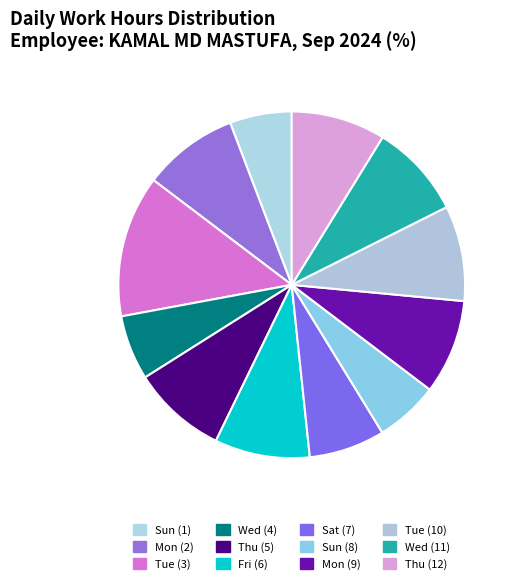

Count the number of slices in the pie.

12